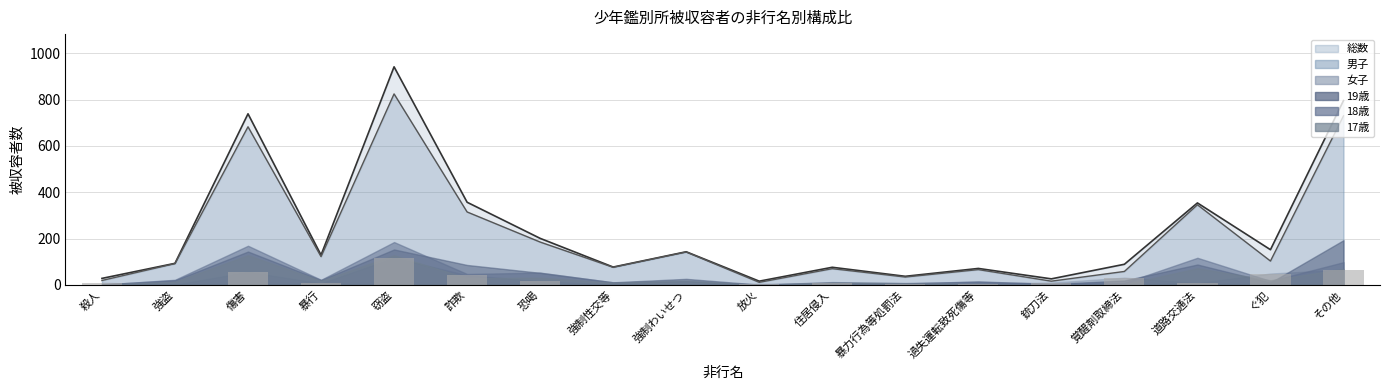

The value of 女子 at 詐欺 is 75. True or false?

False